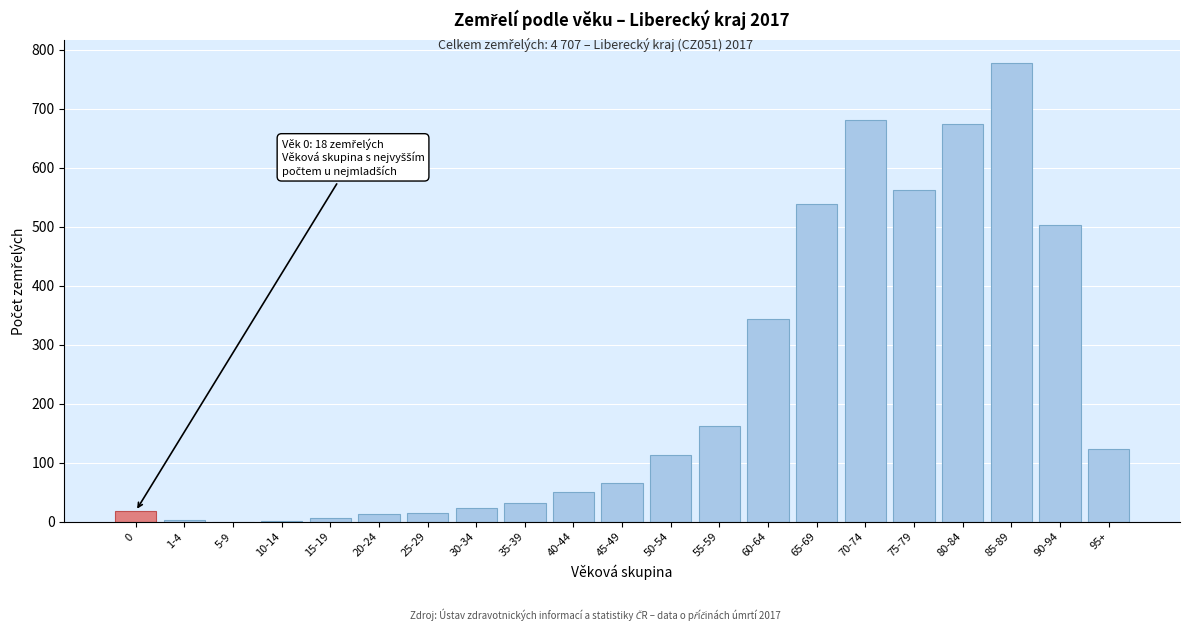

Which label corresponds to the largest value in the chart?

85-89